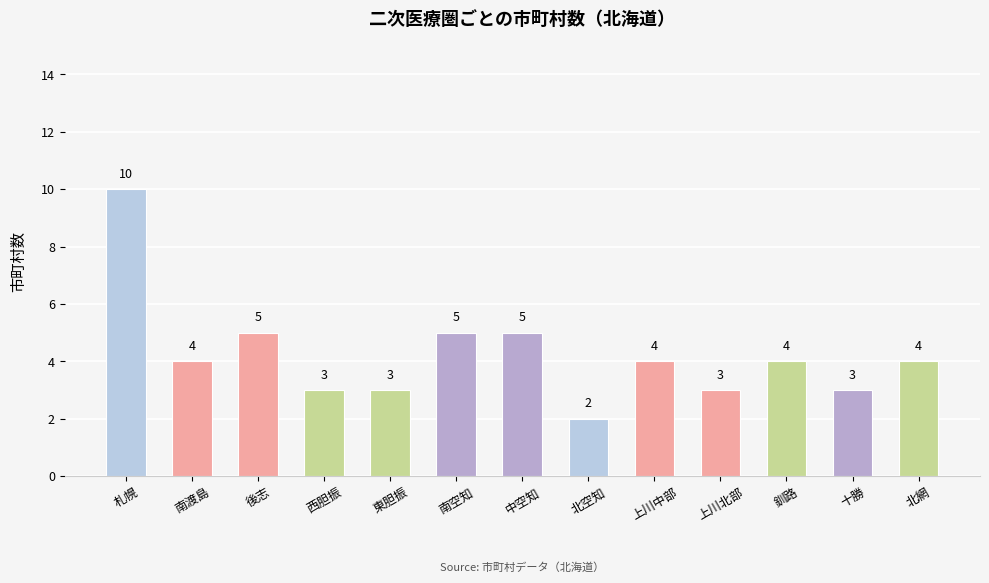

What is the sum of all values?

55